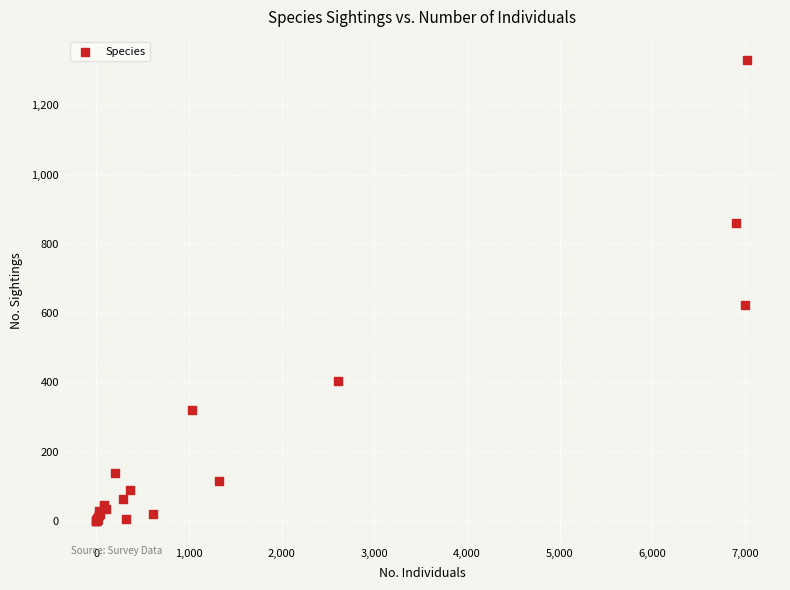

What Y value in the scatter plot is closest to 666?

623